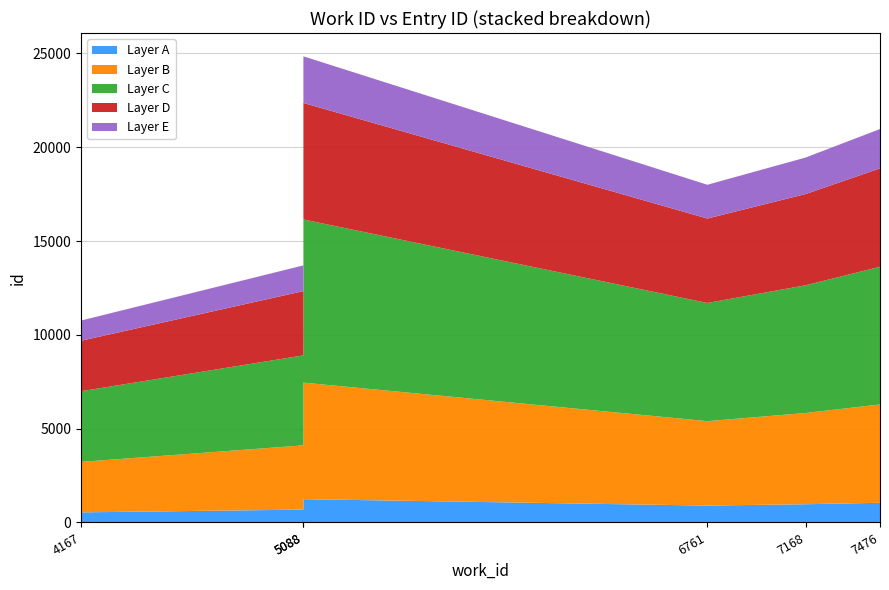

Reading left to right, transcribe all the data shown in this chart.

work_id: 4167=4167	5088=5088	6761=6761	7168=7168	7476=7476	5088_b=5088
id: 4167=10761	5088=13701	6761=17998	7168=19449	7476=20968	5088_b=24843